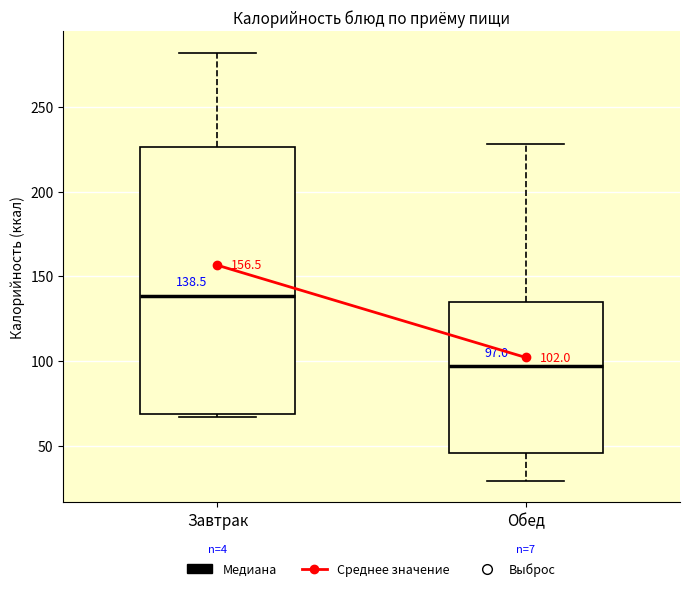

Which box is the tallest, from its lower edge to its upper edge?

Завтрак